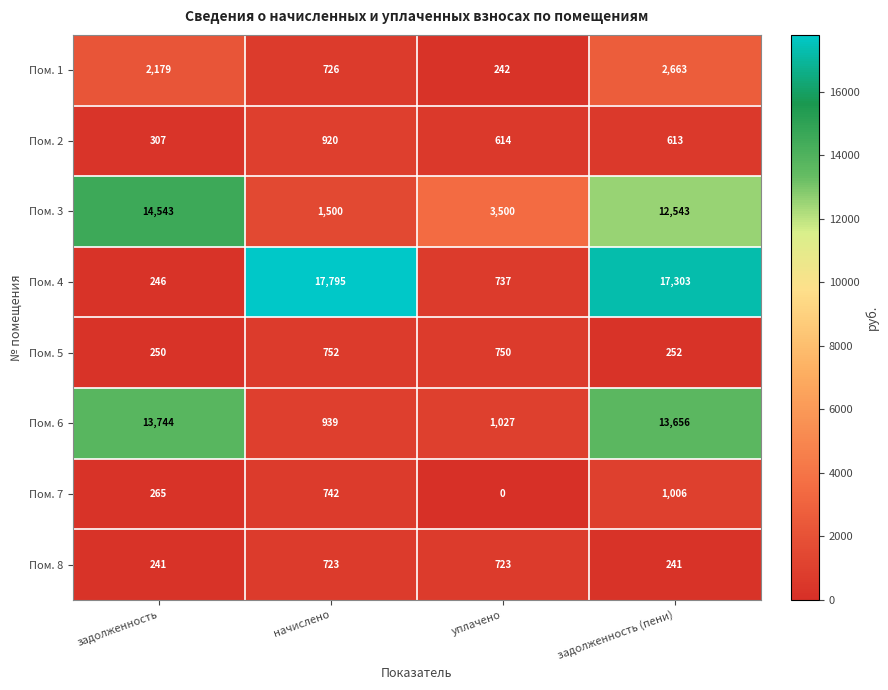

Which label corresponds to the largest value in the chart?

начислено